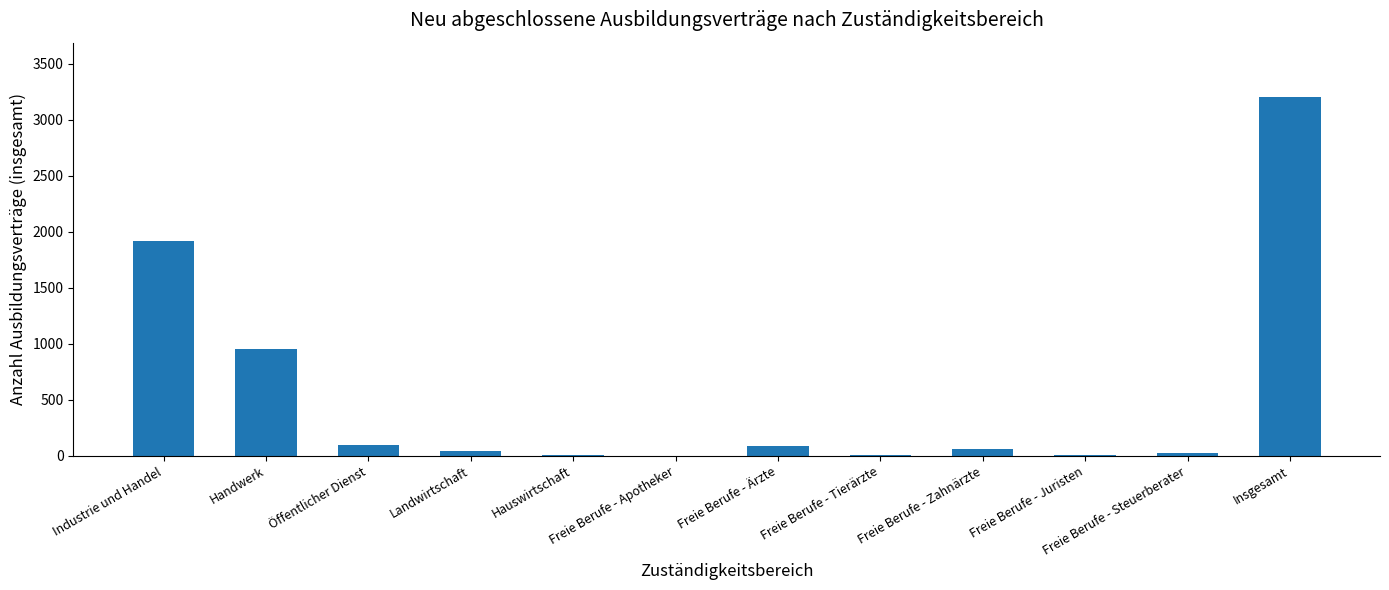

Where is the data nearest to the value 1605?

Industrie und Handel